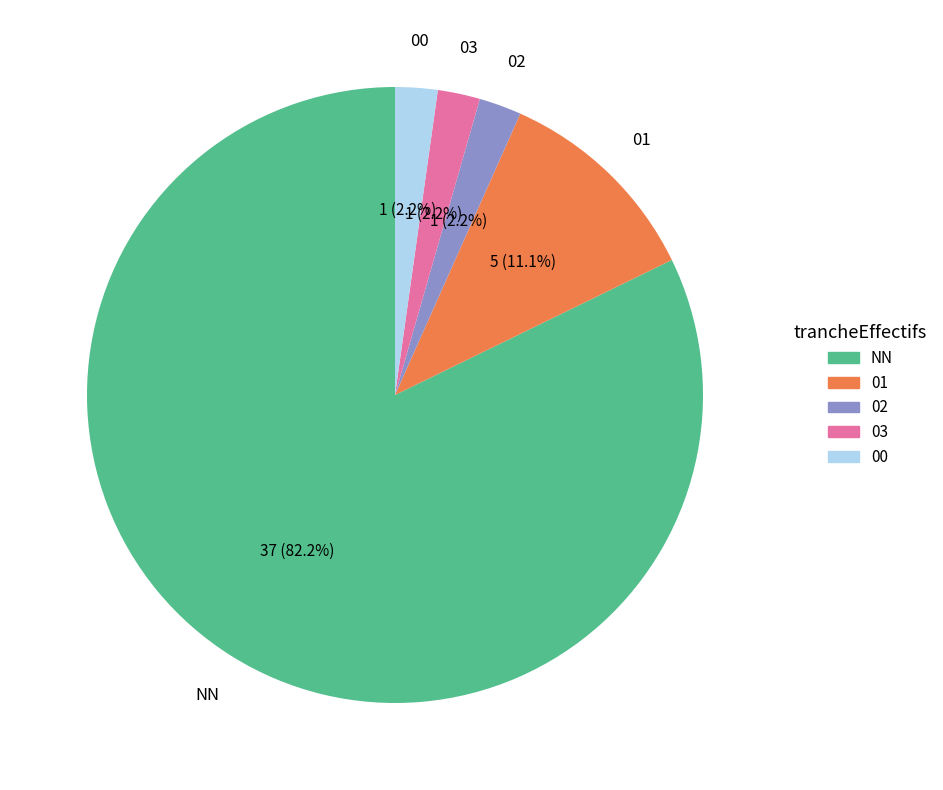

Count the number of slices in the pie.

5